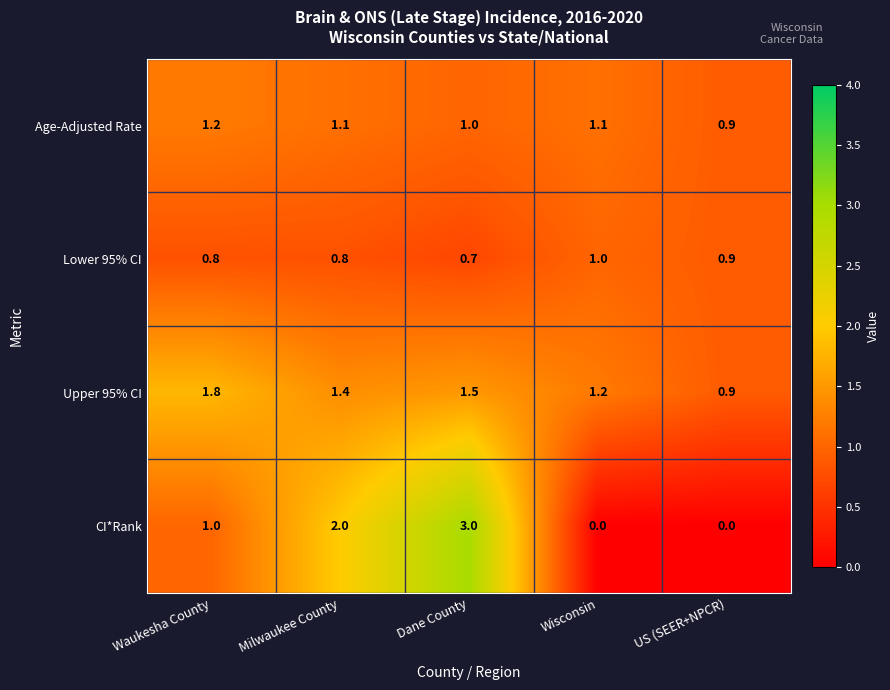

How many data points does each series have?

5